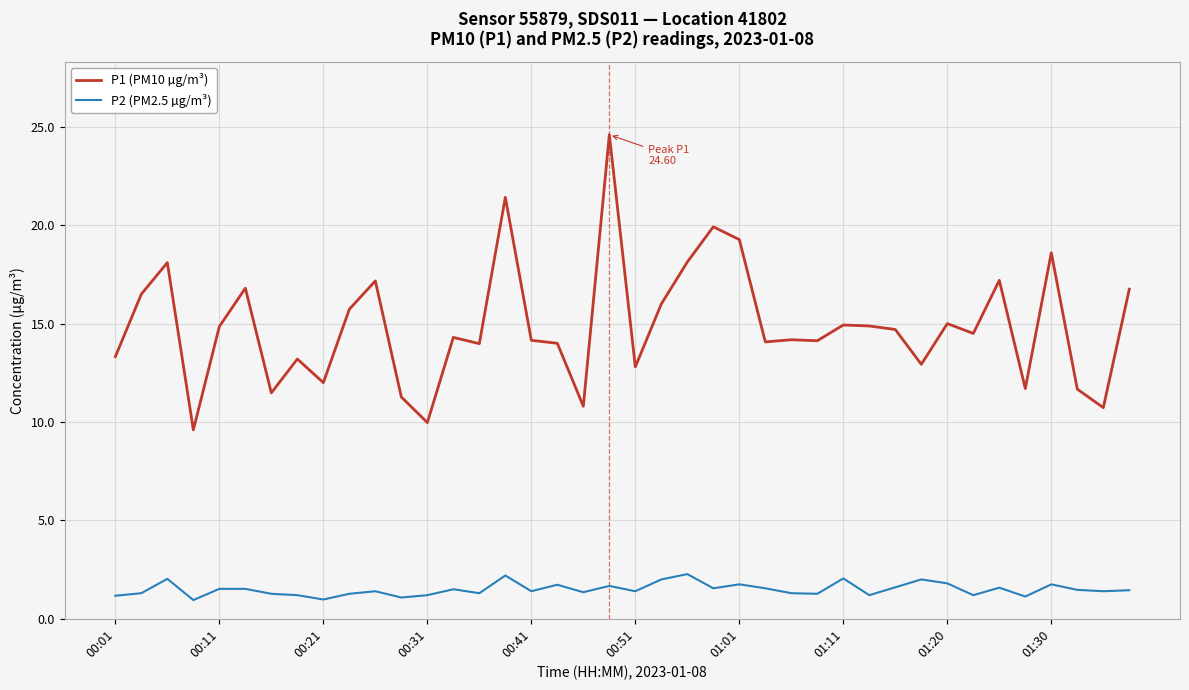

Rank the series by their maximum value, from lowest to highest.

P2 (PM2.5 µg/m³), P1 (PM10 µg/m³)